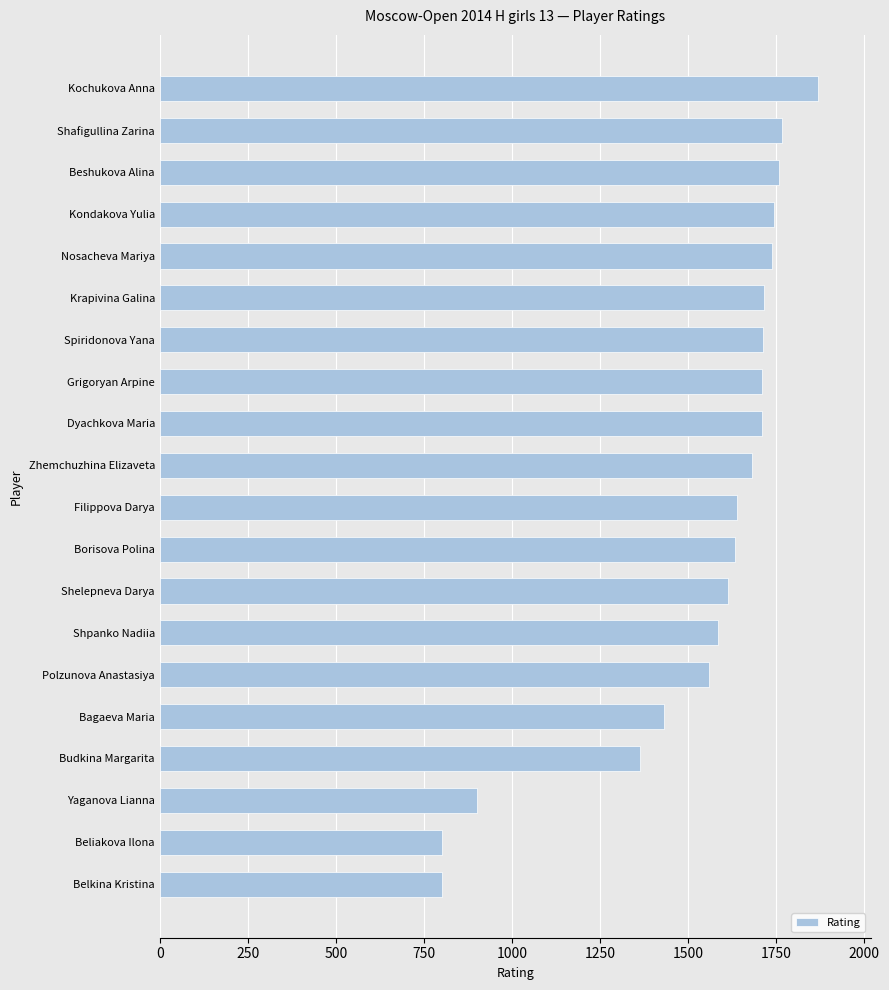

The chart shows a value of 900 at Yaganova Lianna. True or false?

True